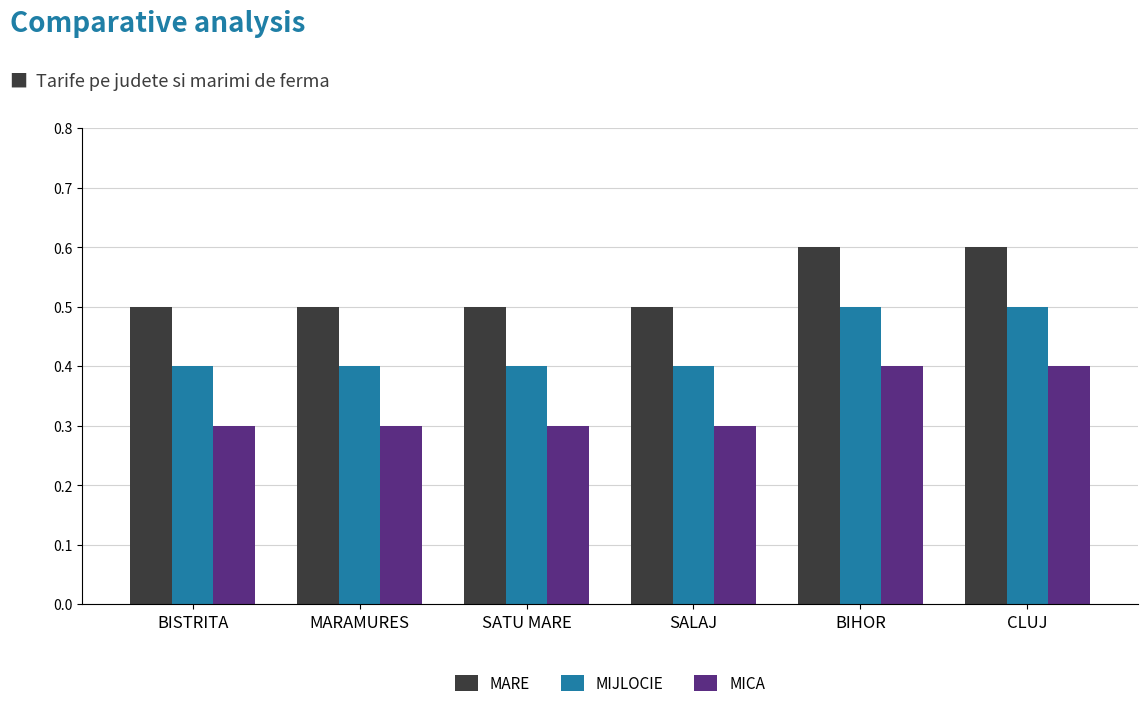

What is the difference between the highest and lowest values at SALAJ?

0.2